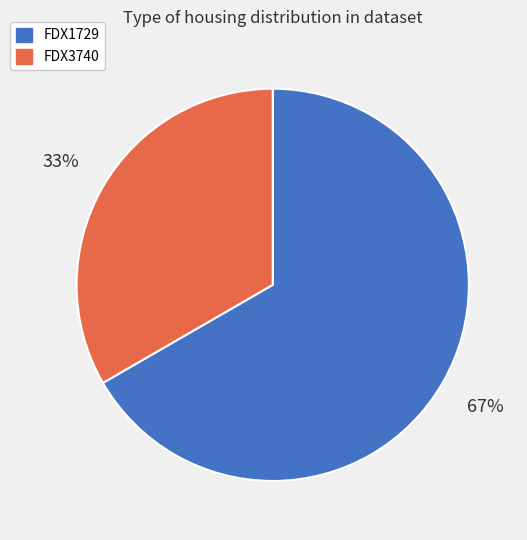

Which category has the biggest portion of the pie?

FDX1729